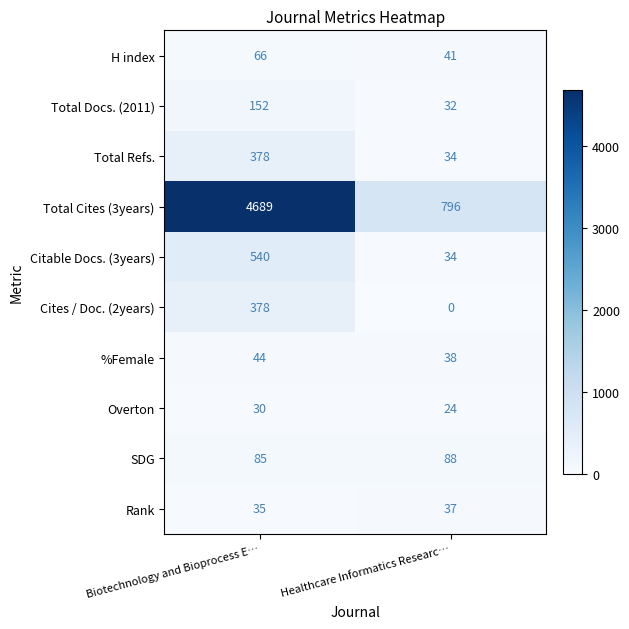

What value does the H index series have at Healthcare Informatics Researc…, to the nearest 5?

40